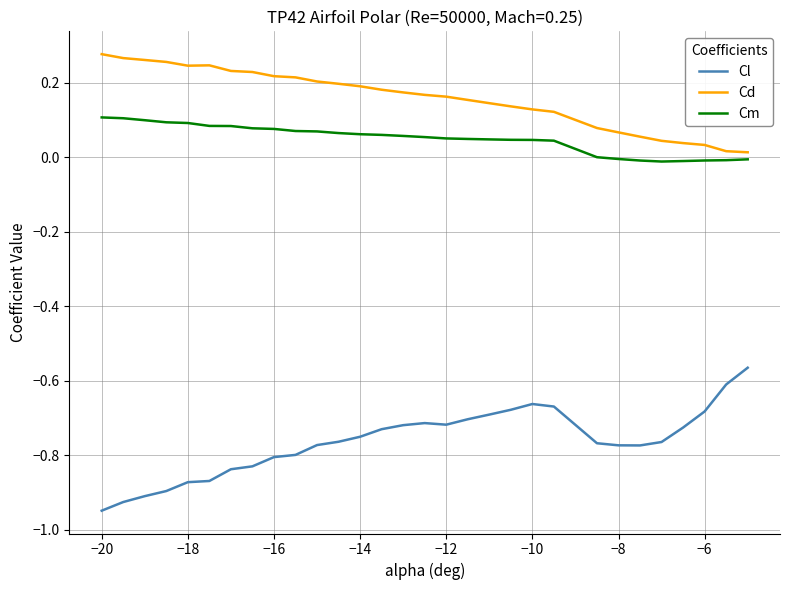

What is the difference between the maximum and minimum values in the Cl series?

0.4